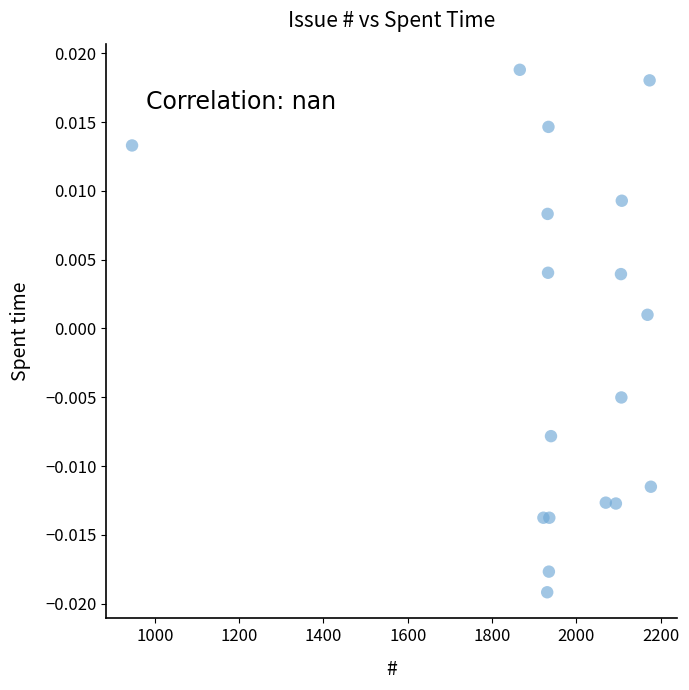

What is the range of X values (max minus min)?

1231.0